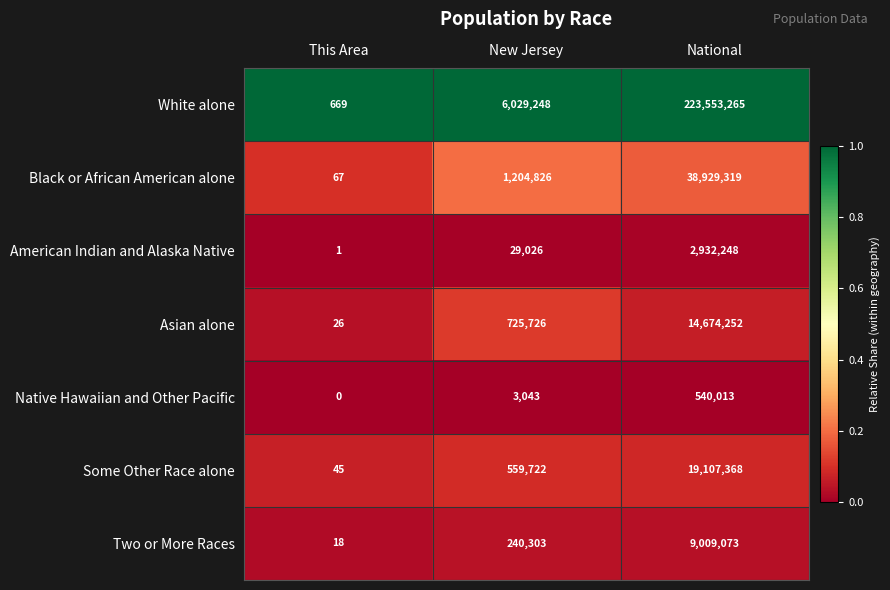

What is the total value across all series at National?

308745538